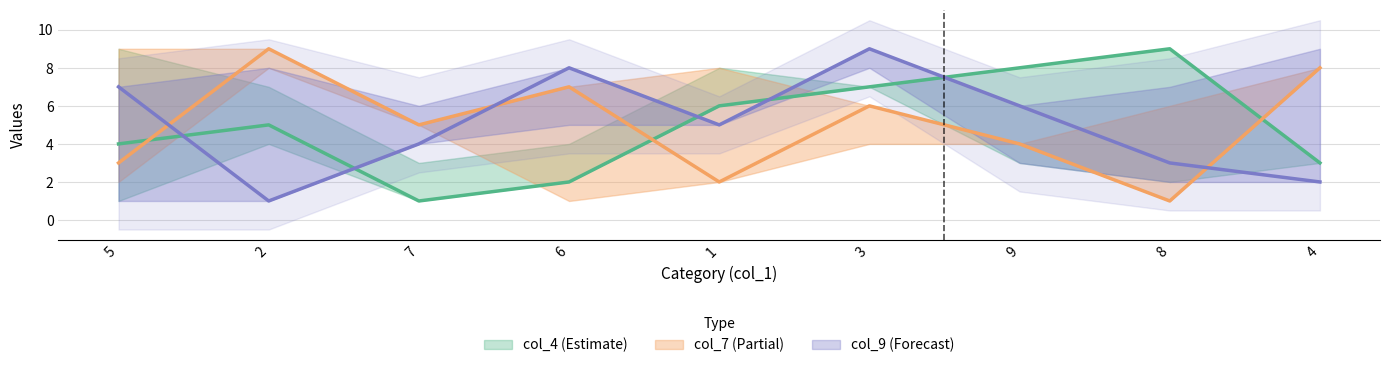

What is the value of the col_7 point at the 7th from the left?

4